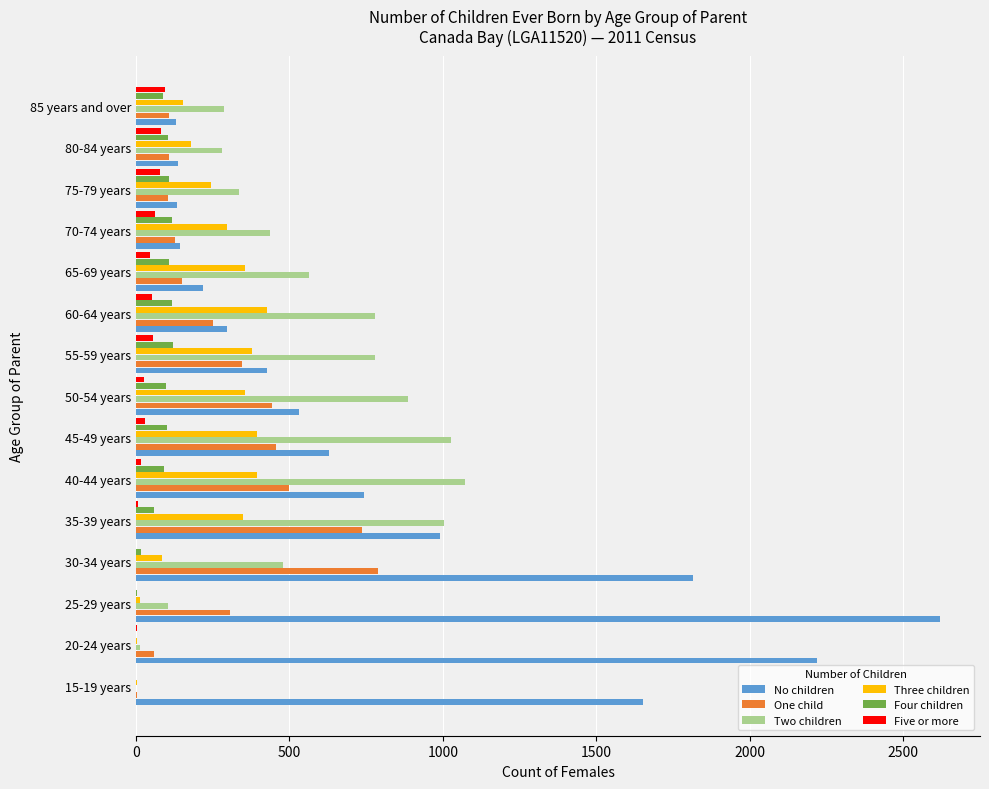

Between 20-24 years and 35-39 years, which series saw the biggest shift?

No children